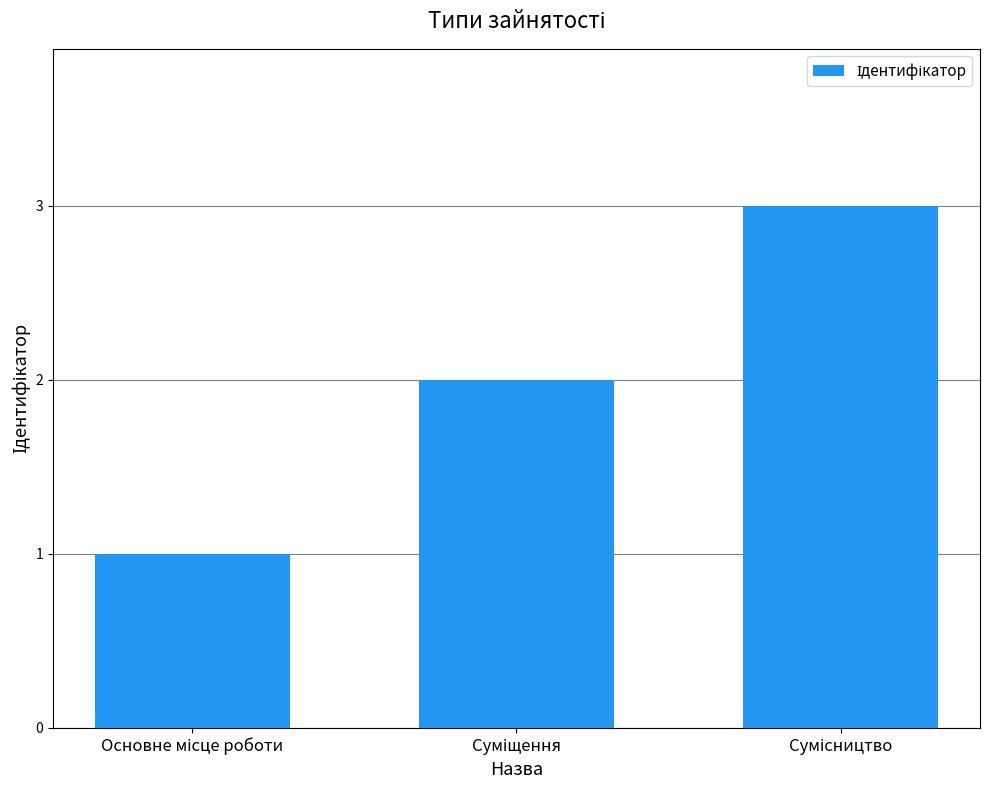

What is the maximum value shown in the chart?

3